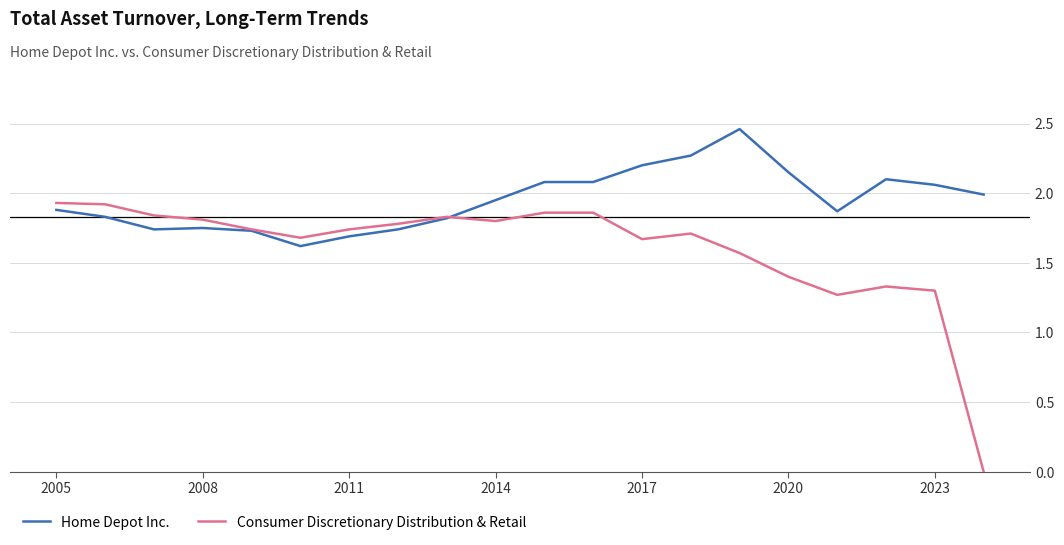

What position from the left is 2008?

2